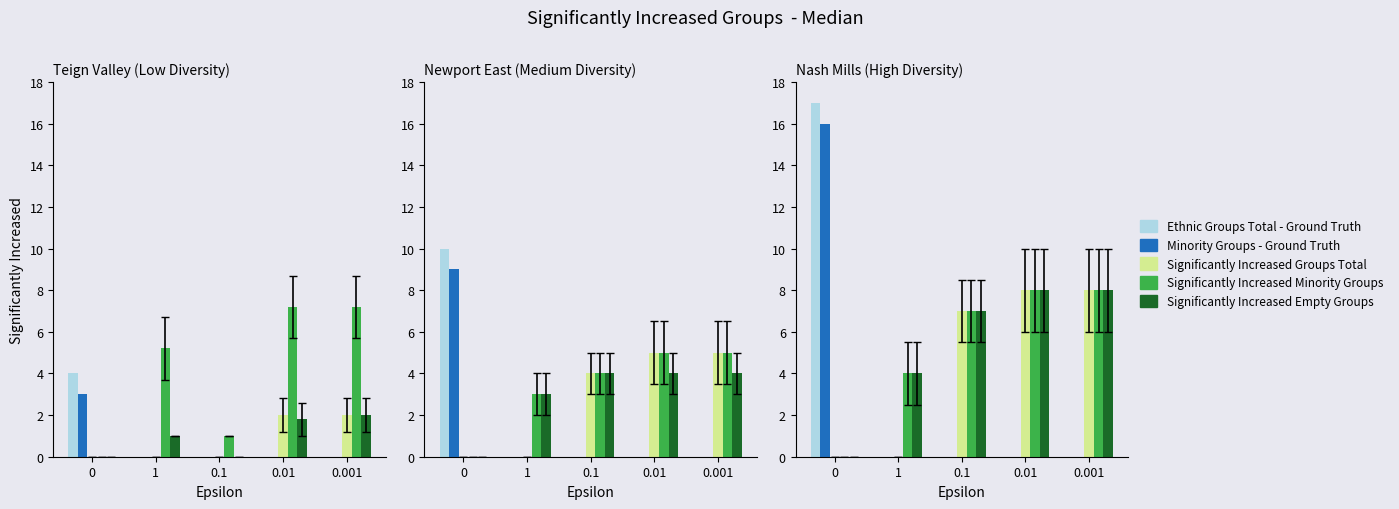

The value of Significantly Increased Empty Groups at 0.01 is 8. True or false?

True